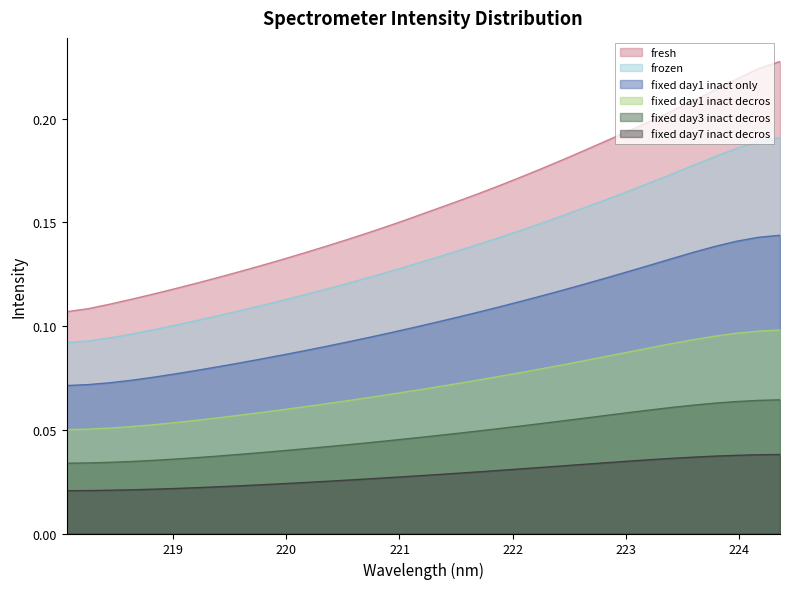

Which series has the largest range (max minus min)?

fresh